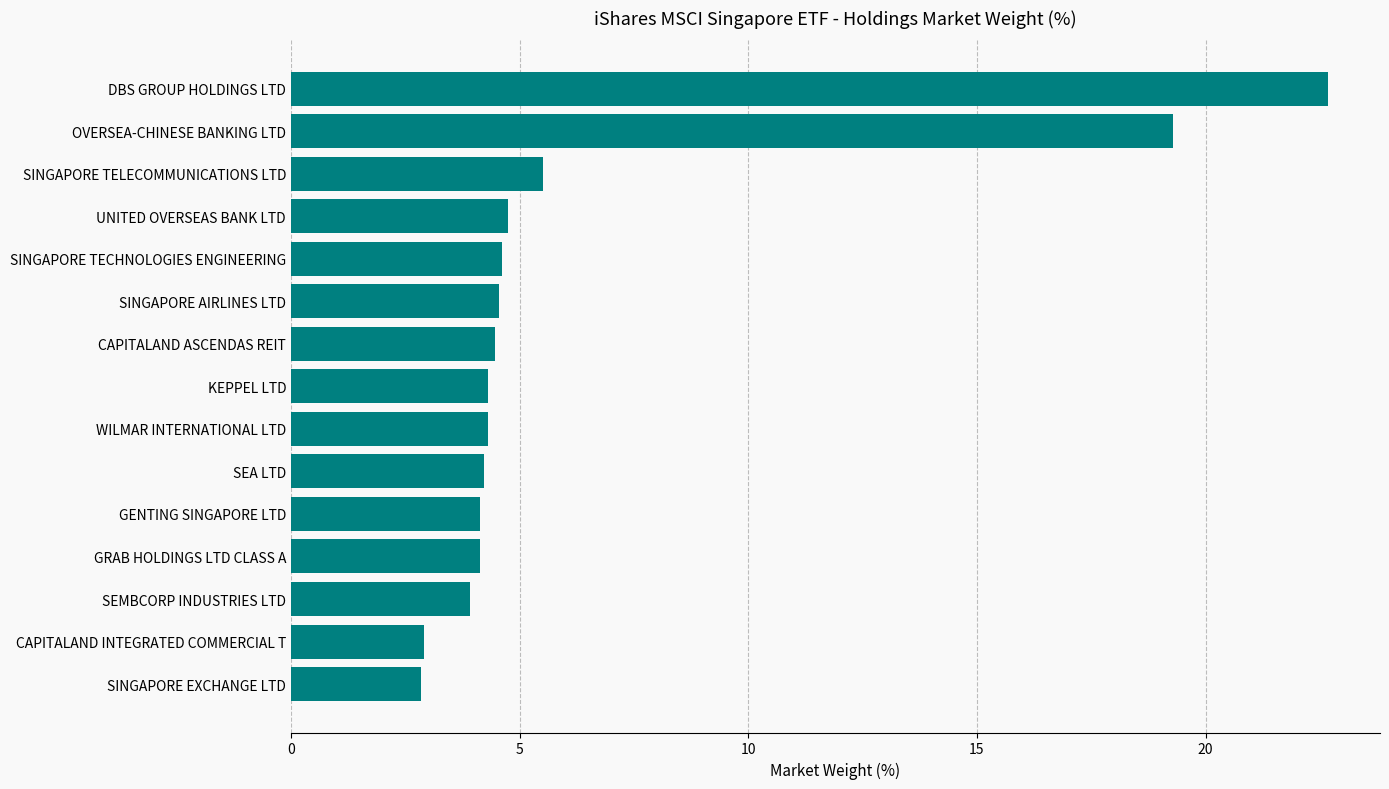

Is it true that the value at CAPITALAND INTEGRATED COMMERCIAL T is 1.1?

False